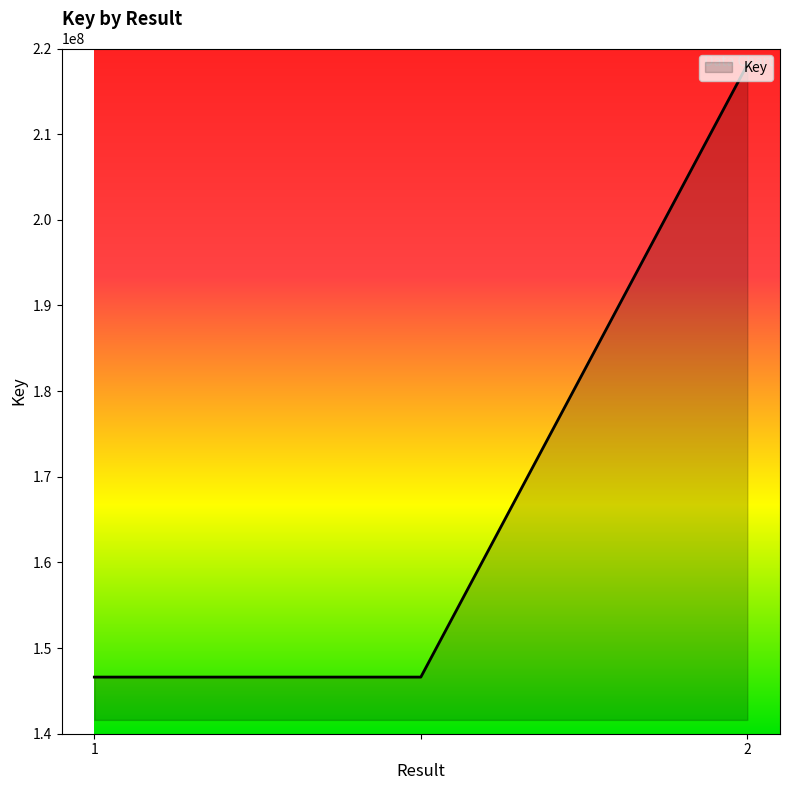

What is the difference between the maximum and minimum values?

71510307